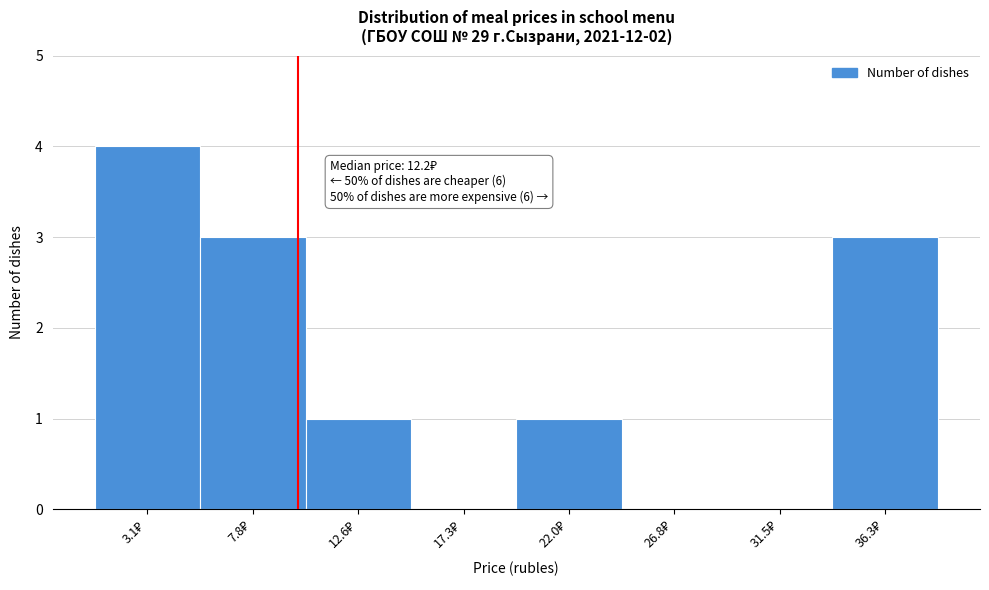

What is the sum of all values?

12